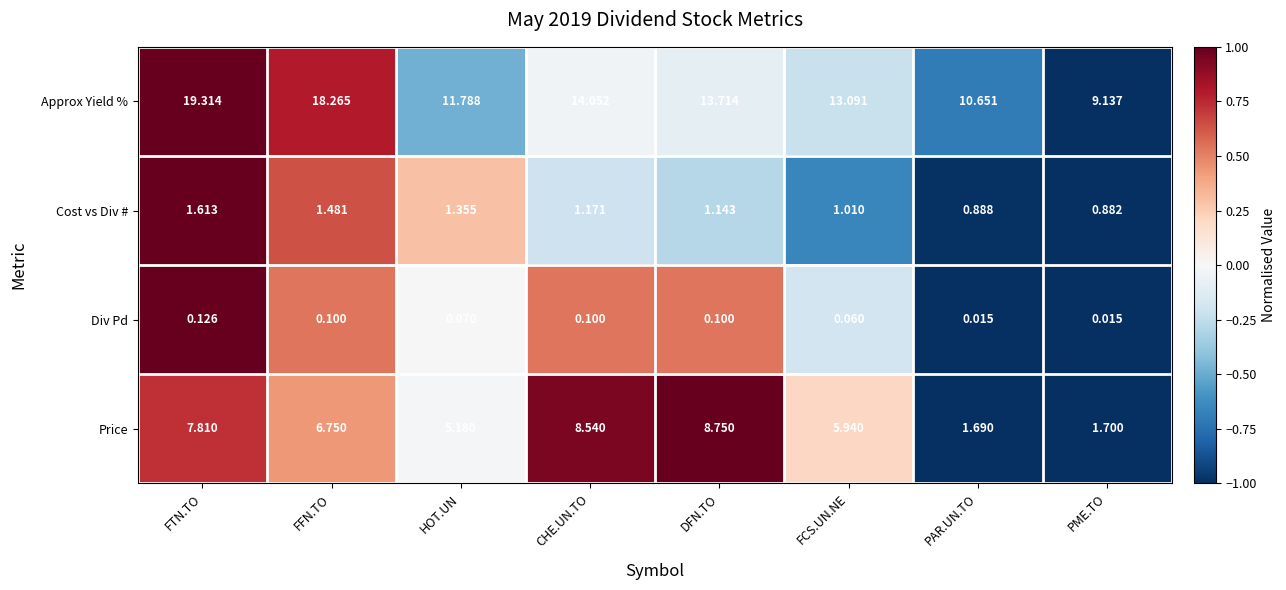

Which series has the widest spread of values?

Approx Yield %